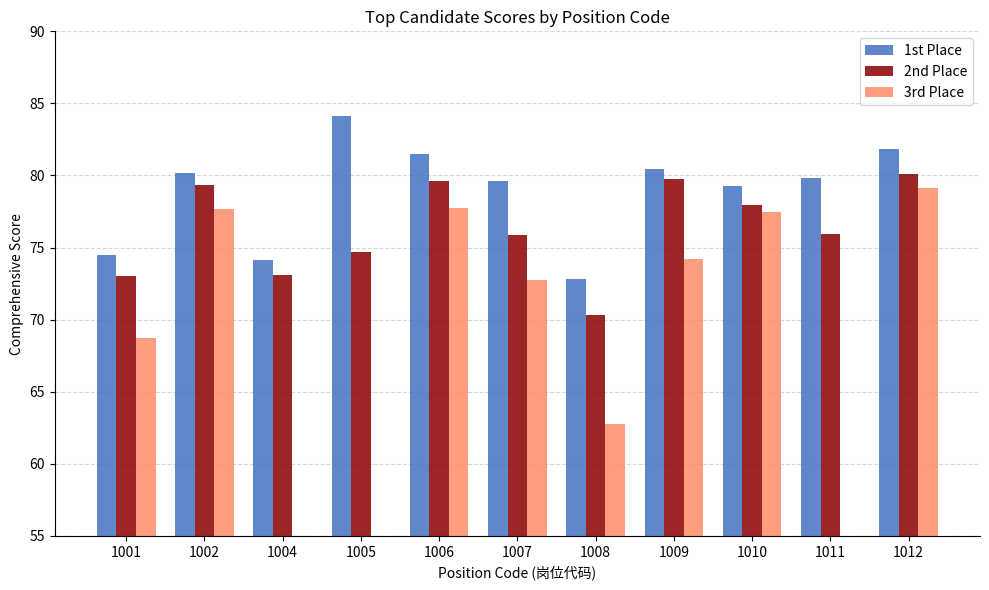

True or false: 3rd Place has a value of 77.7 at 1006.

True